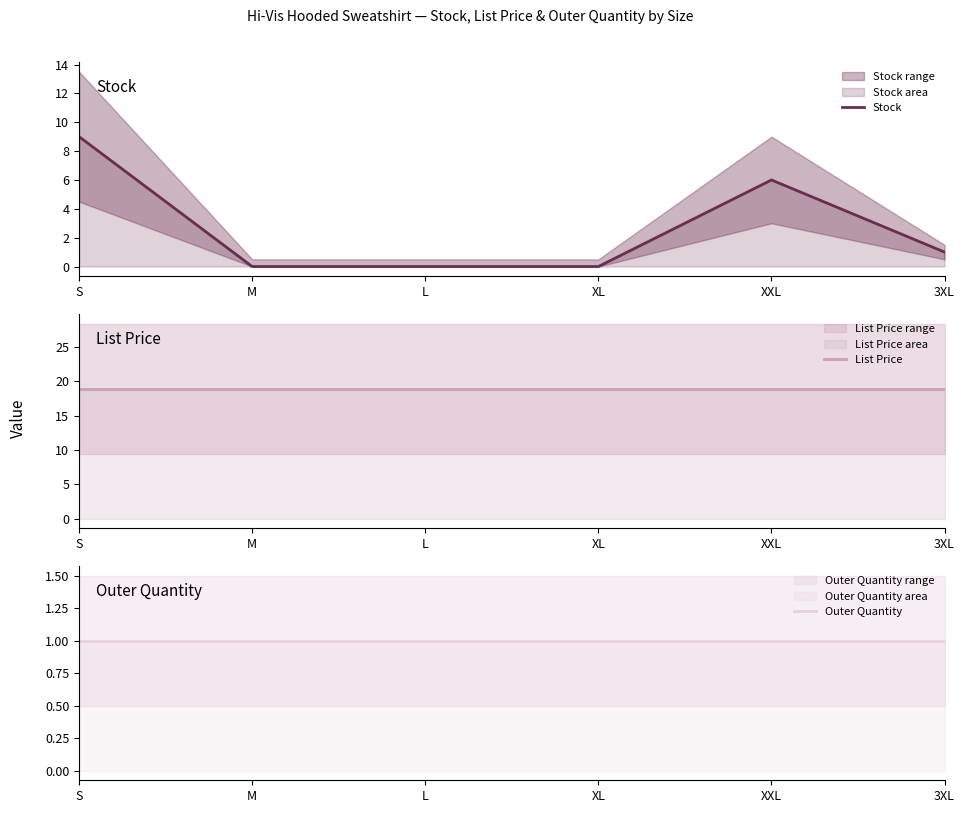

Is it true that Outer Quantity equals 0.2 at L?

False